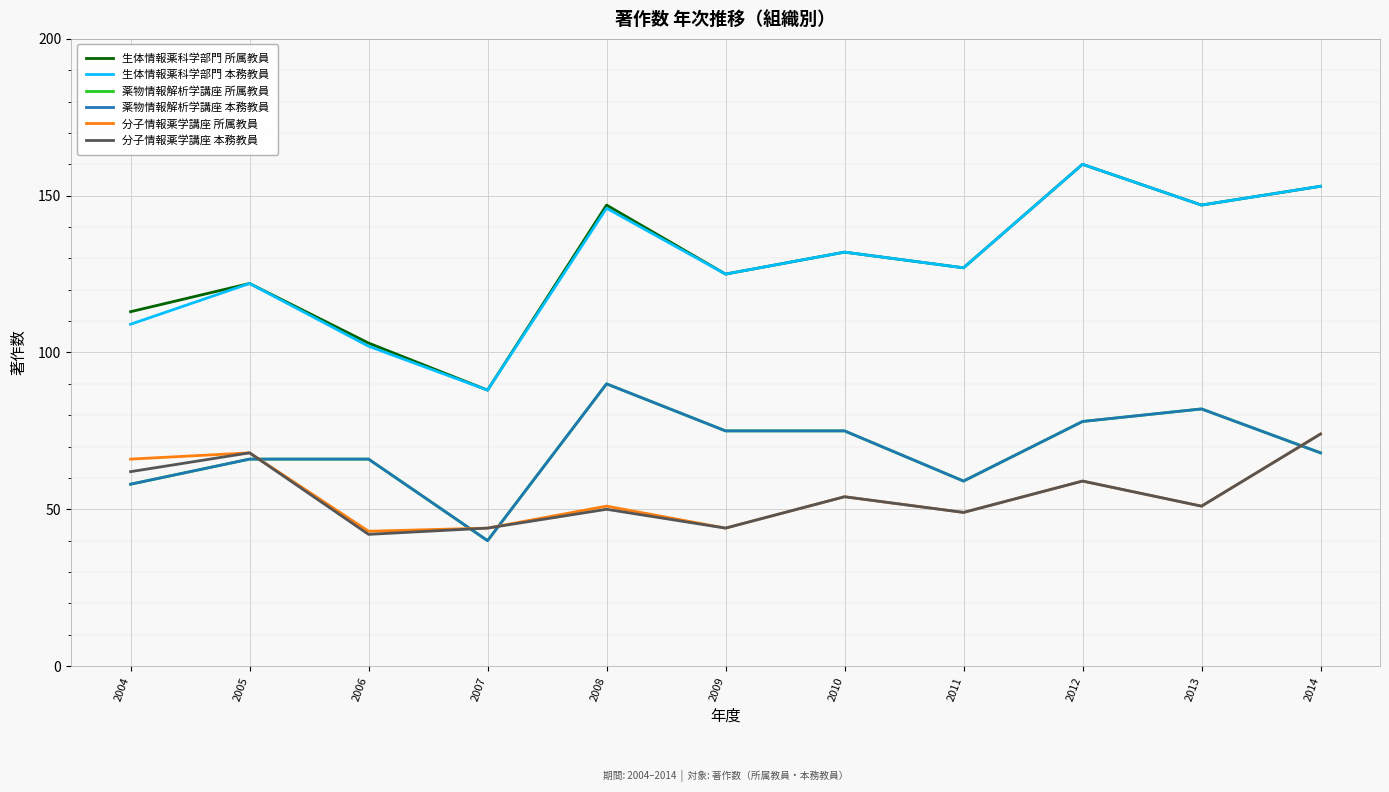

What is the sum of all 生体情報薬科学部門 本務教員 values?

1411